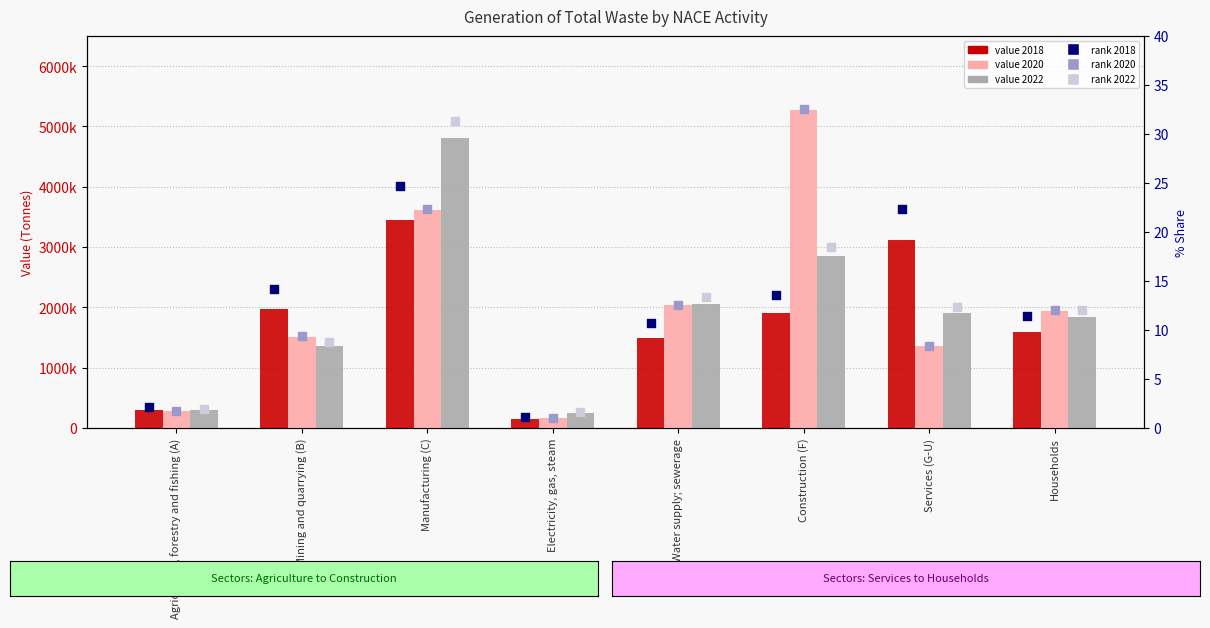

Is the value of value 2018 at Agriculture, forestry and fishing (A) greater than the value of rank 2018 at Construction (F)?

Yes